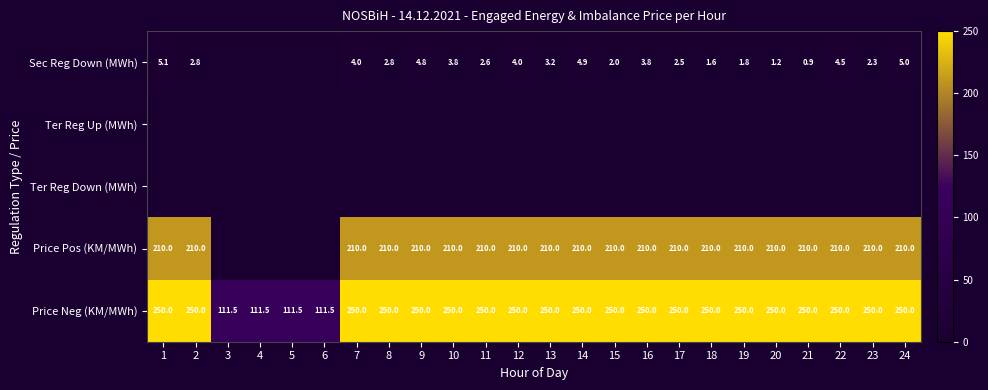

Read the Price Neg (KM/MWh) value at 23.

250.0